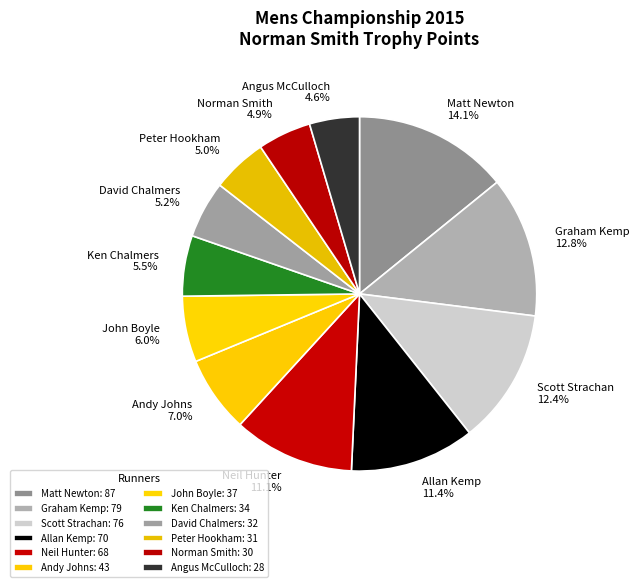

To the nearest percent, what portion does Peter Hookham represent?

5%